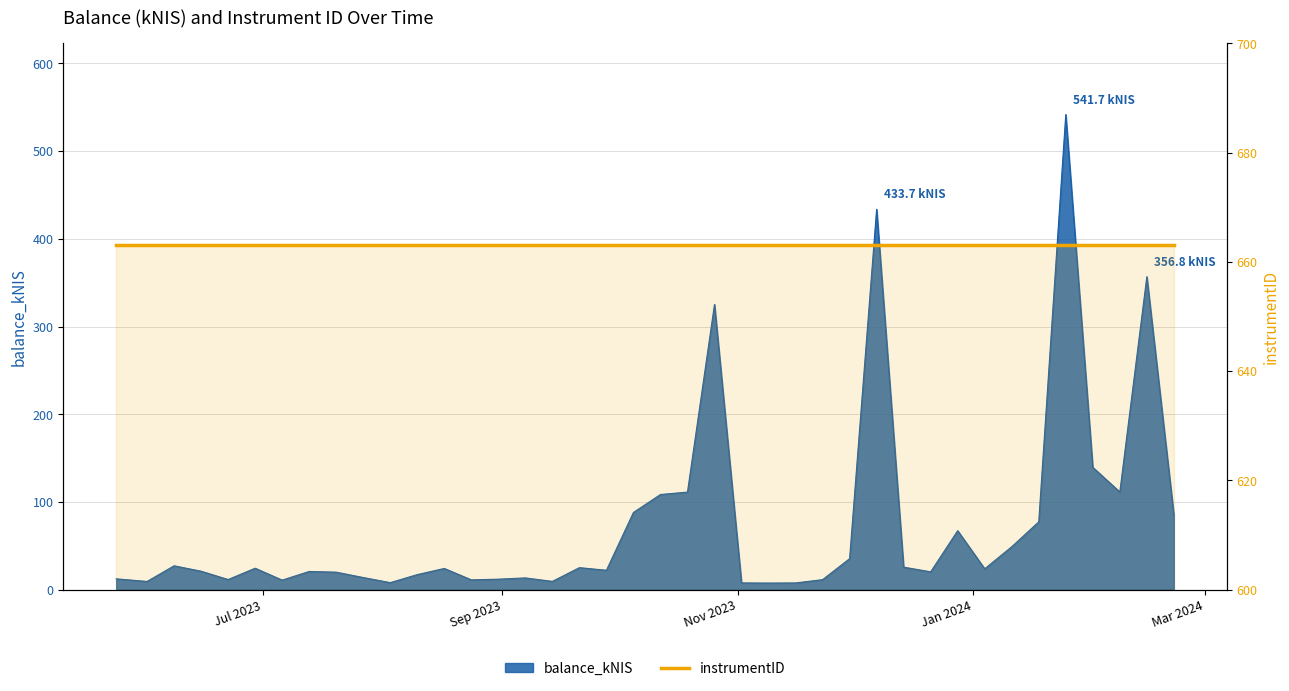

Which category has the lowest value across all series?

2023-11-09